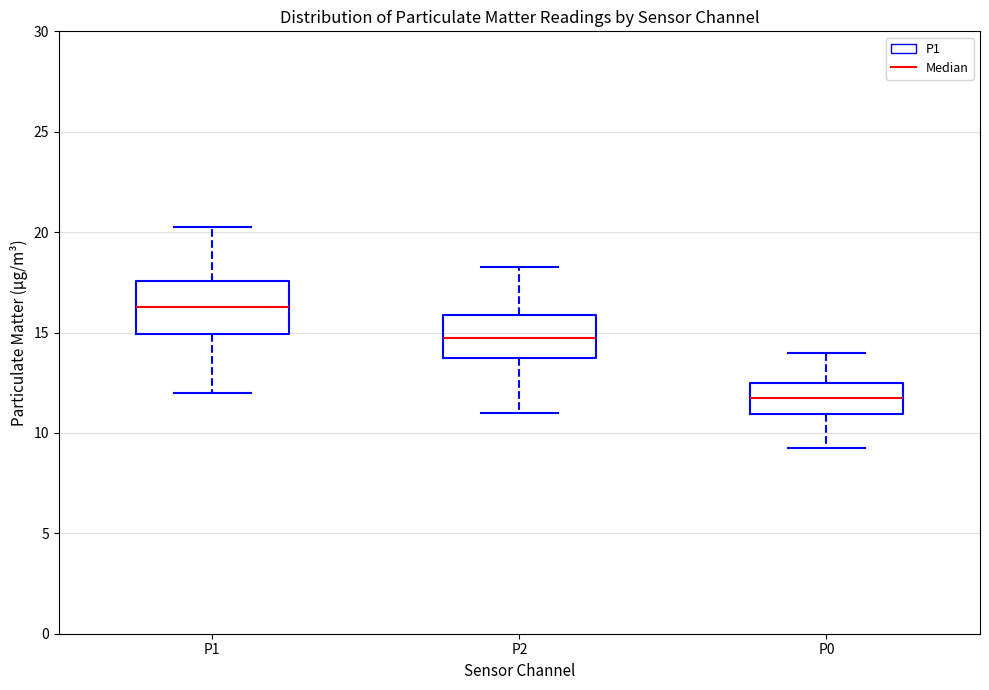

Reading left to right, transcribe this box plot: for each box, give where its median line is, the range the box spans, and where its two whiskers end, as read against the y-axis. The values are not printed on the chart, so give them approximately, as read against the axis.

P1: median 16.5, box 15.0 to 17.5, whiskers 12.0 to 20.5
P2: median 15.0, box 14.0 to 16.0, whiskers 11.0 to 18.5
P0: median 12.0, box 11.0 to 12.5, whiskers 9.5 to 14.0